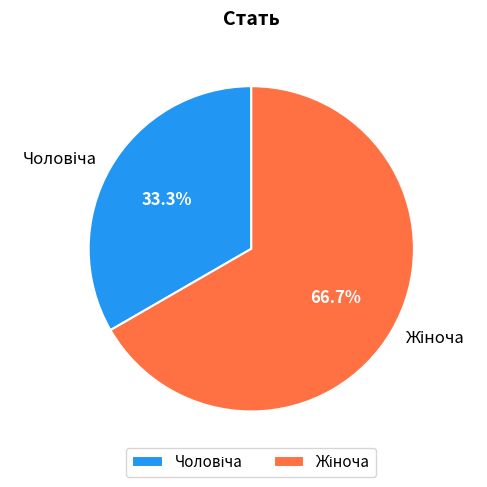

Is there any slice that represents more than half of the pie?

Yes